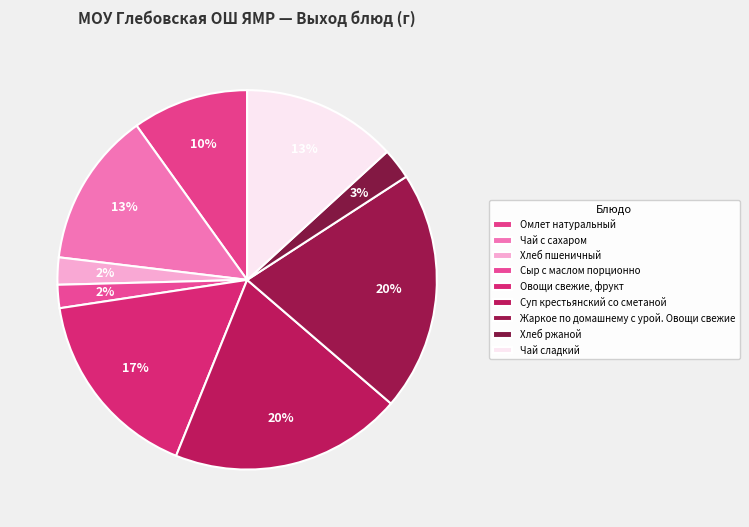

Rank the categories by value from highest to lowest.

Жаркое по домашнему с урой. Овощи свежие, Суп крестьянский со сметаной, Овощи свежие, фрукт, Чай с сахаром, Чай сладкий, Омлет натуральный, Хлеб ржаной, Хлеб пшеничный, Сыр с маслом порционно